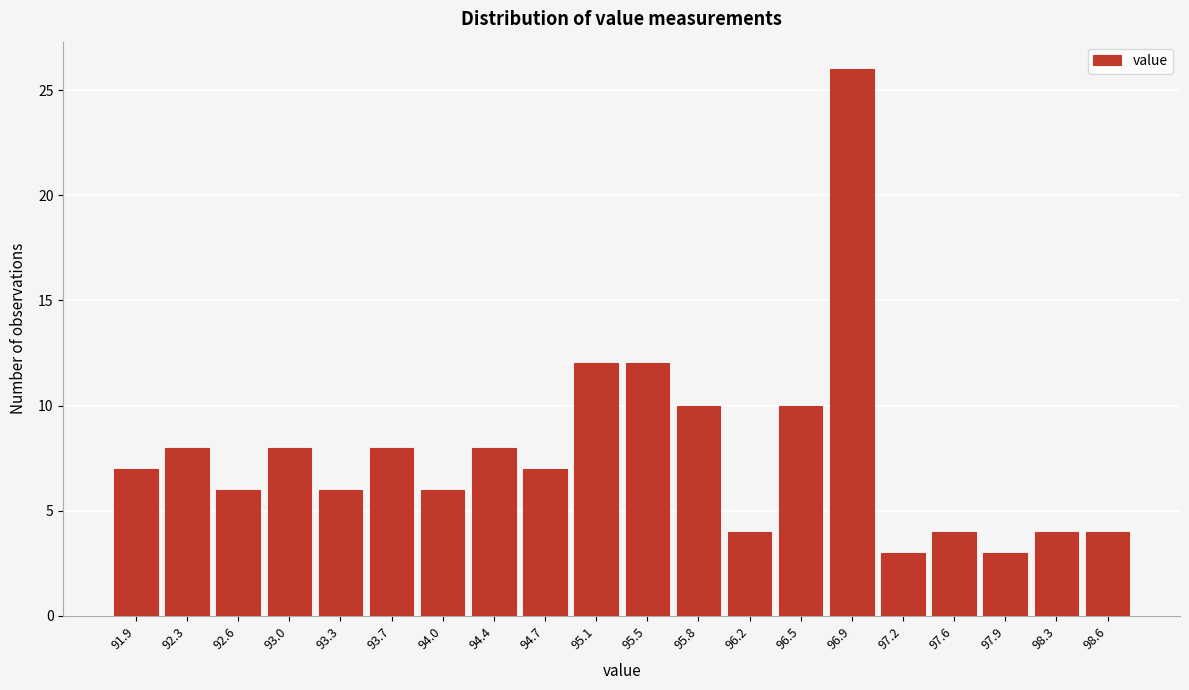

Reading left to right, what are all the values shown in this chart?

91.9=7	92.3=8	92.6=6	93.0=8	93.3=6	93.7=8	94.0=6	94.4=8	94.7=7	95.1=12	95.5=12	95.8=10	96.2=4	96.5=10	96.9=26	97.2=3	97.6=4	97.9=3	98.3=4	98.6=4